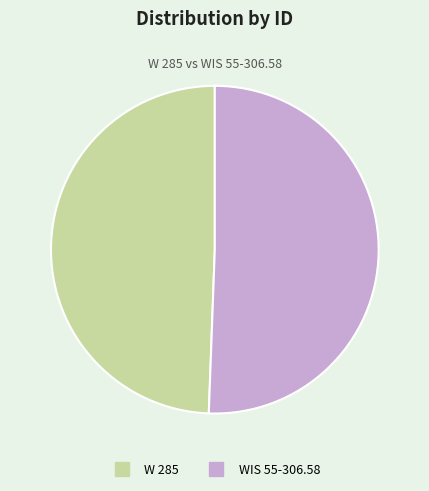

What is the ratio of the value at W 285 to the value at WIS 55-306.58?

1.0